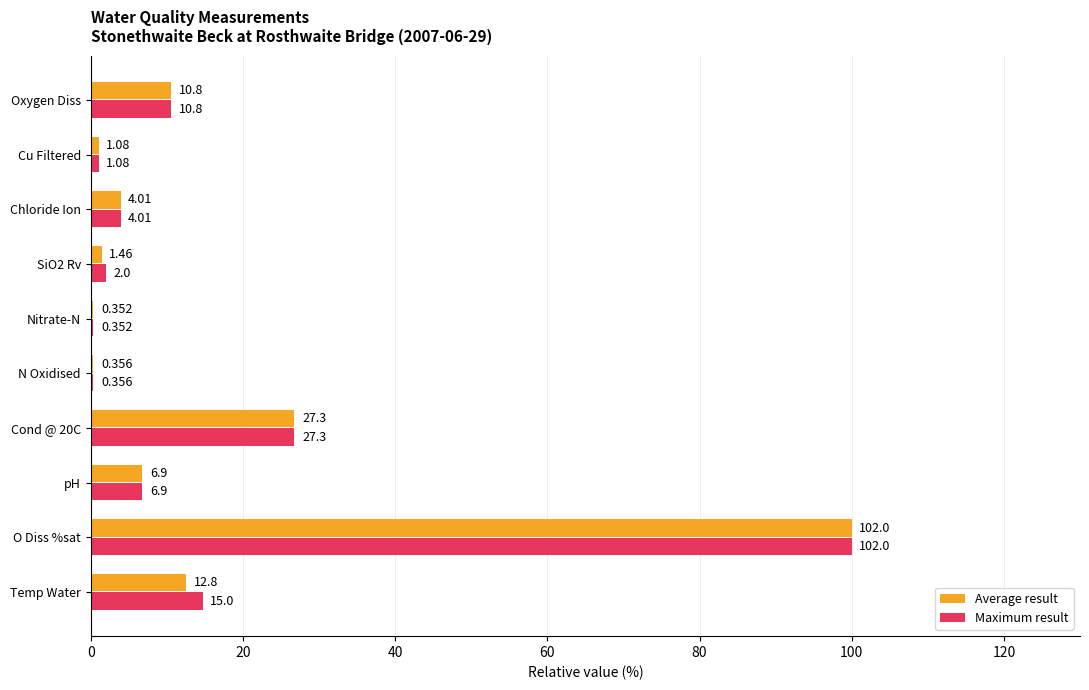

Which series has the largest total across all categories?

Maximum result